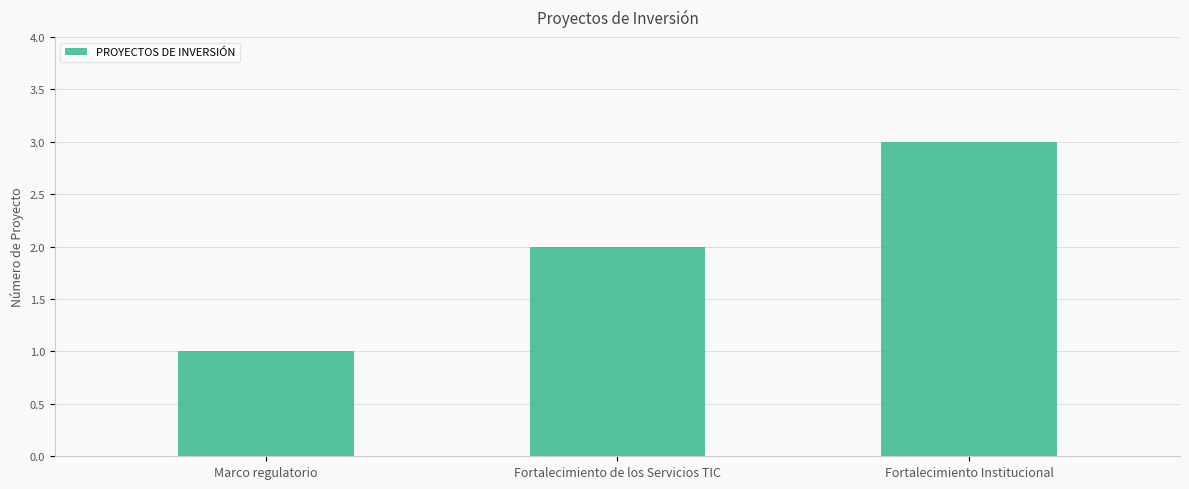

Is it true that the value at Fortalecimiento Institucional is 5?

False